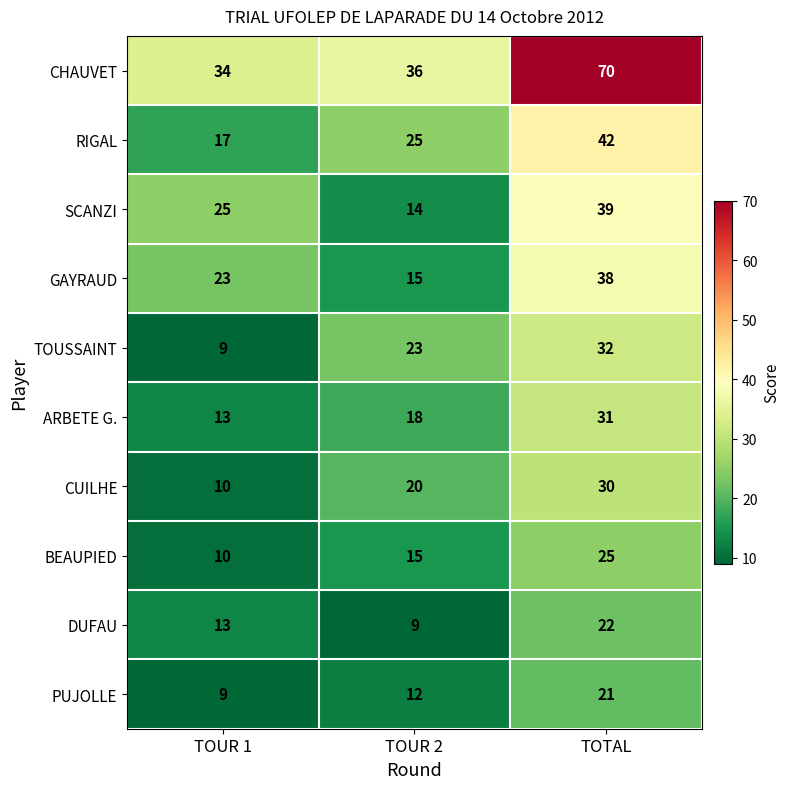

Reading right to left, what are all the values shown in this chart?

CHAUVET: TOTAL=70	TOUR 2=36	TOUR 1=34
RIGAL: TOTAL=42	TOUR 2=25	TOUR 1=17
SCANZI: TOTAL=39	TOUR 2=14	TOUR 1=25
GAYRAUD: TOTAL=38	TOUR 2=15	TOUR 1=23
TOUSSAINT: TOTAL=32	TOUR 2=23	TOUR 1=9
ARBETE G.: TOTAL=31	TOUR 2=18	TOUR 1=13
CUILHE: TOTAL=30	TOUR 2=20	TOUR 1=10
BEAUPIED: TOTAL=25	TOUR 2=15	TOUR 1=10
DUFAU: TOTAL=22	TOUR 2=9	TOUR 1=13
PUJOLLE: TOTAL=21	TOUR 2=12	TOUR 1=9